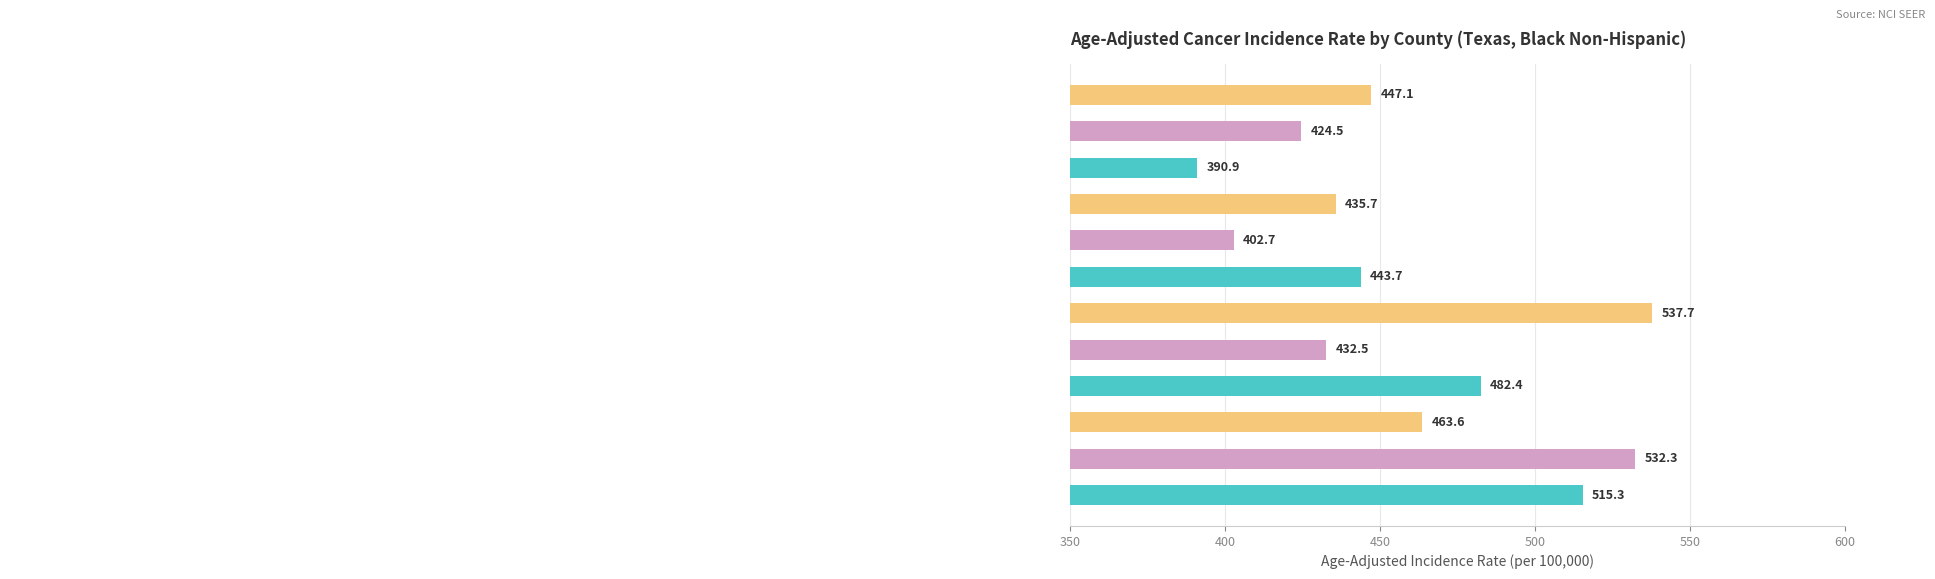

Does the chart contain any negative values?

No